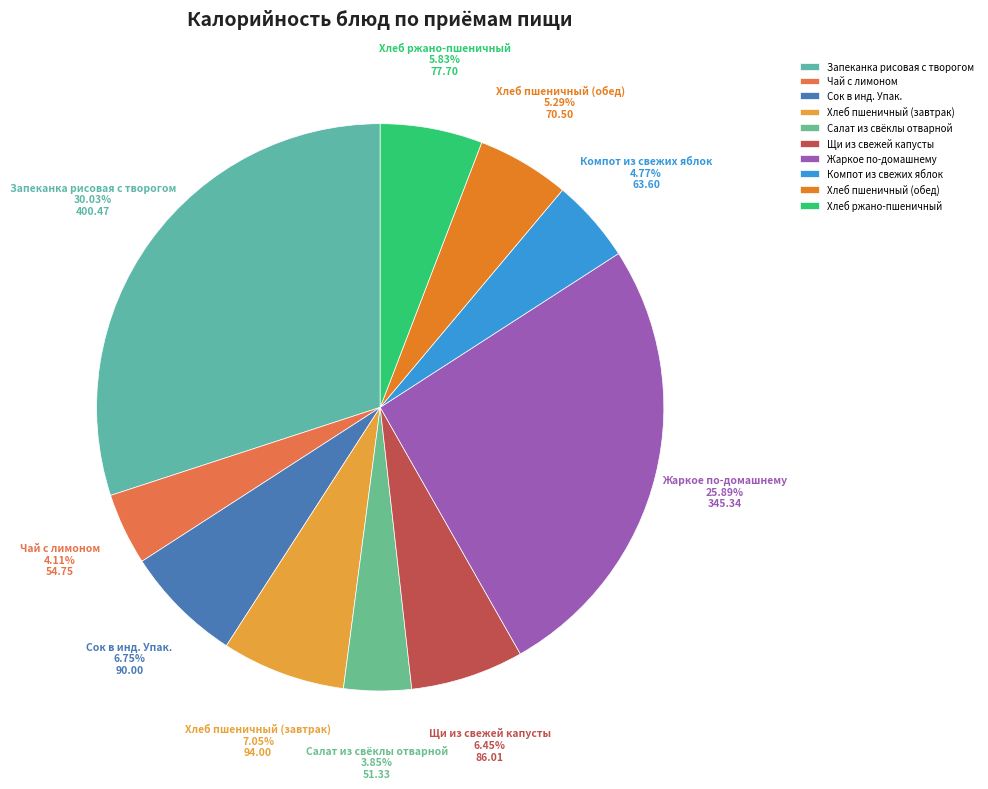

The Хлеб ржано-пшеничный slice represents 1% of the pie. True or false?

False